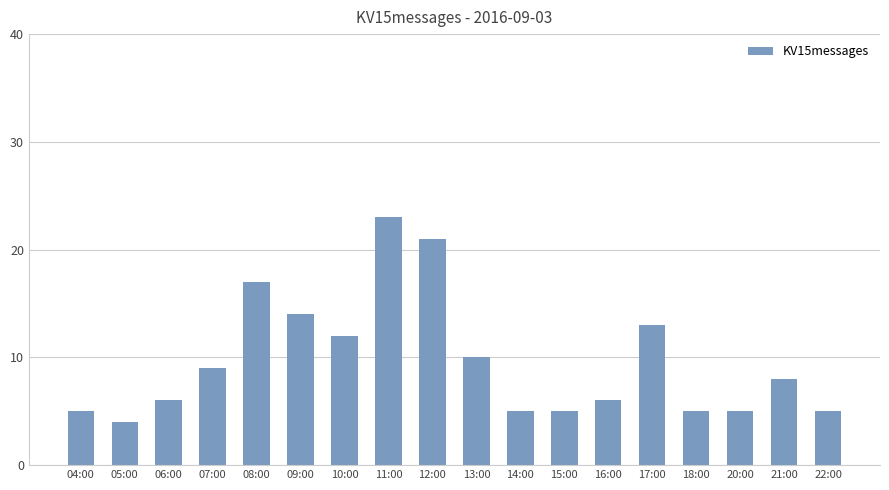

What is the sum of the values at 20:00 and 07:00?

14